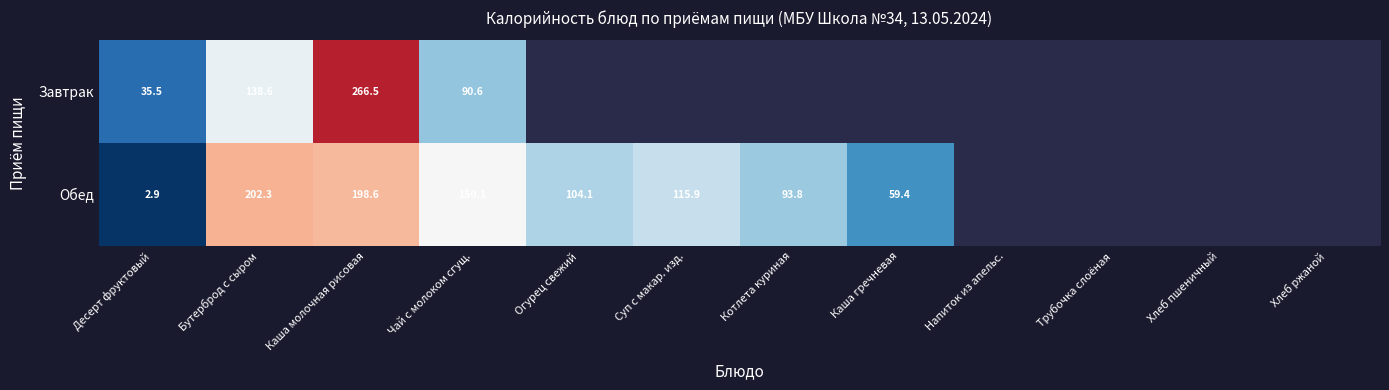

At which category is the sum across all series the highest?

Каша молочная рисовая